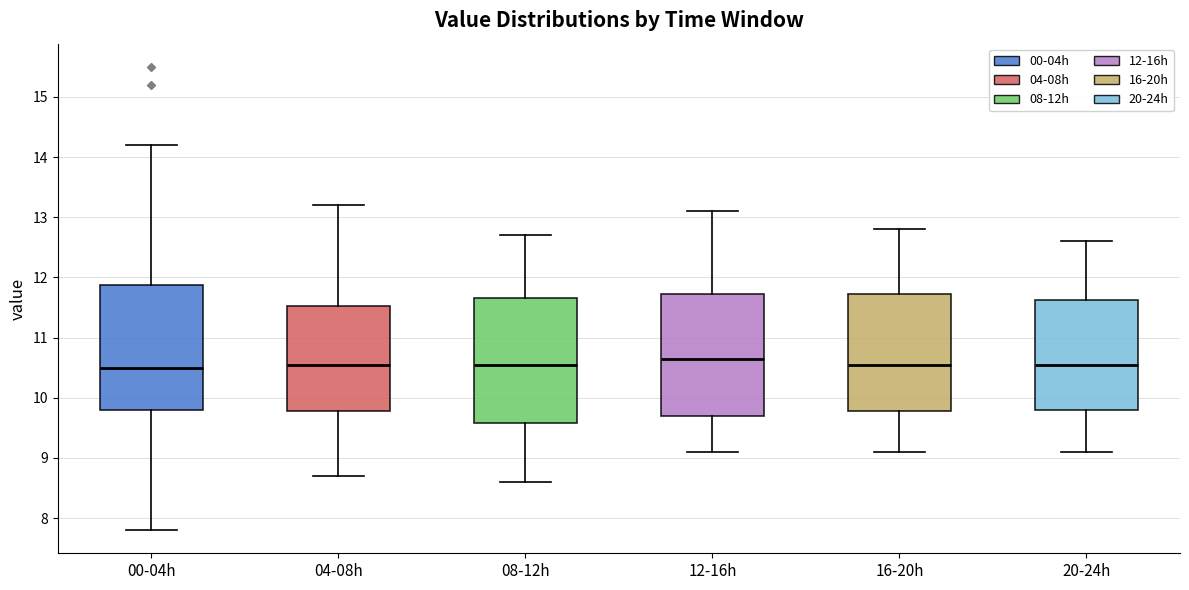

Where does the lower whisker of the box for 12-16h end on the y-axis? The values are not printed on the chart, so give them approximately, as read against the axis.

9.1